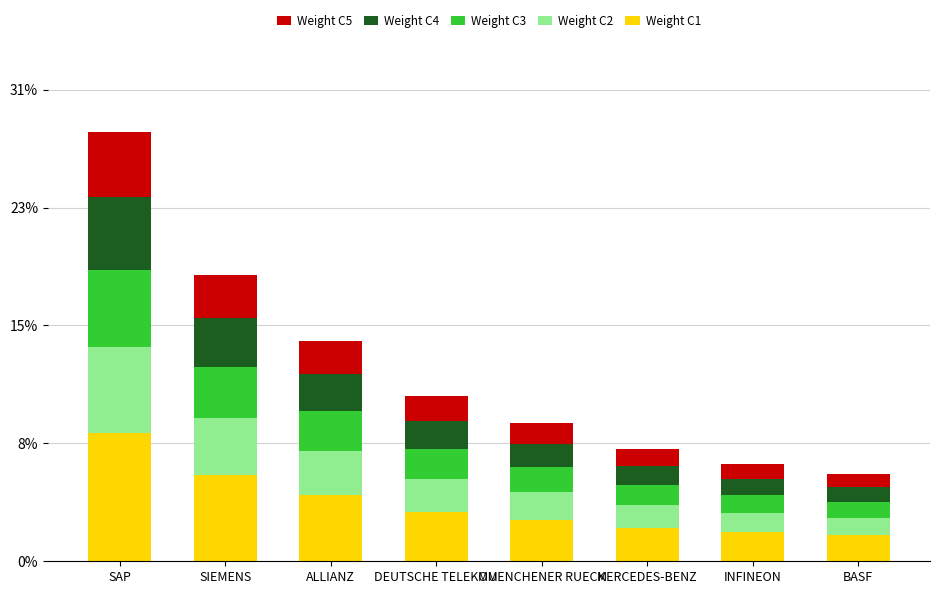

Is it true that Weight C5 equals 0.8 at MUENCHENER RUECK?

False